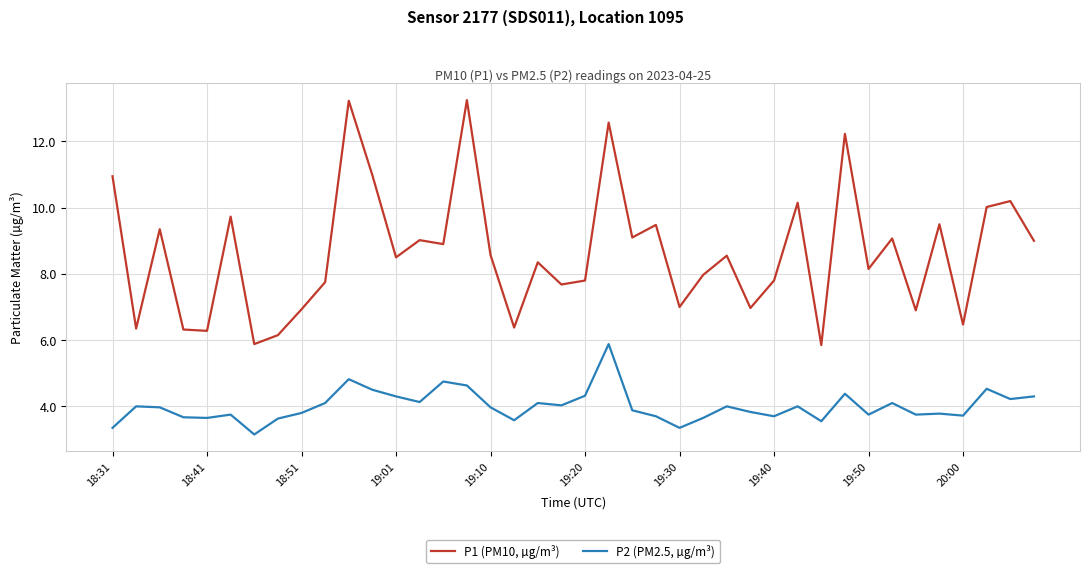

True or false: P1 (PM10, µg/m³) and P2 (PM2.5, µg/m³) intersect in this chart.

False